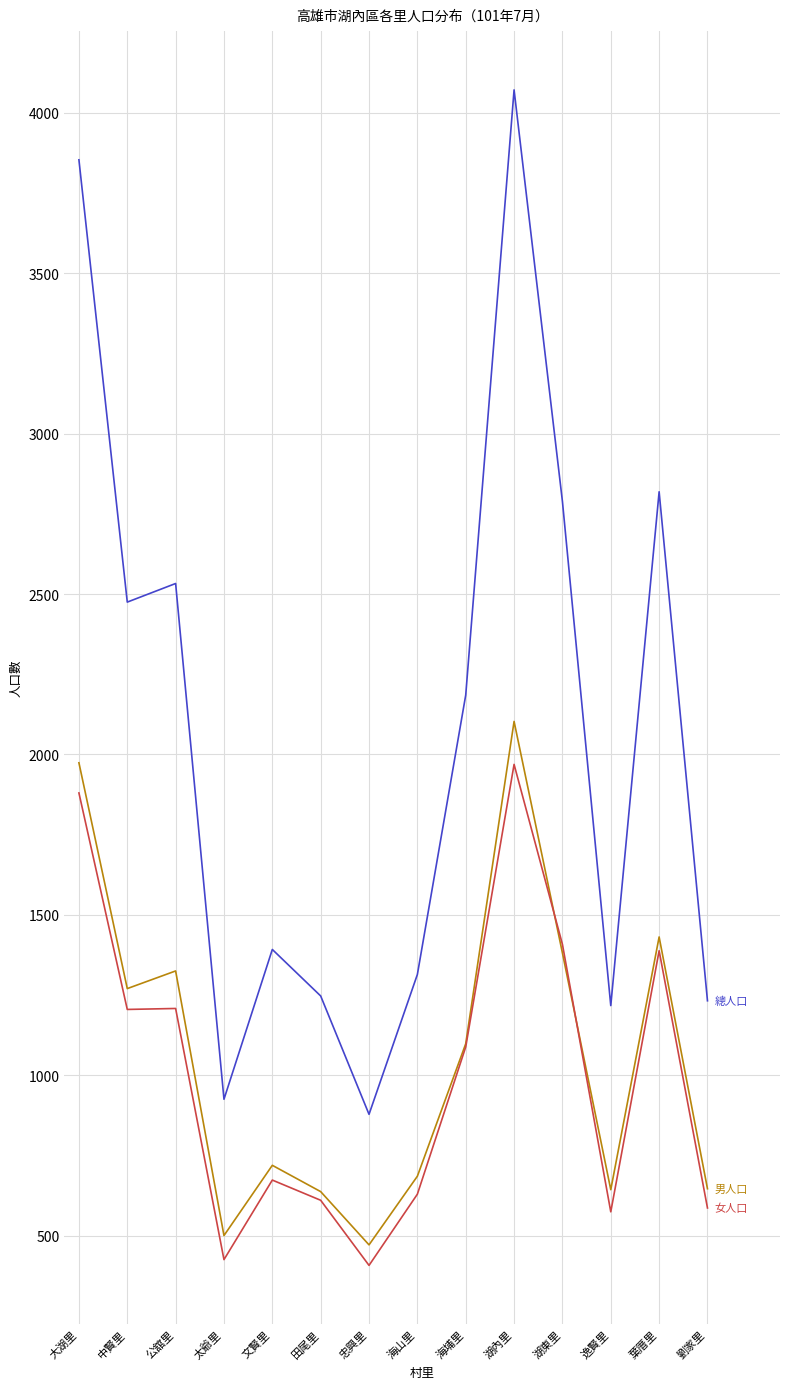

What is the greatest value displayed?

4072